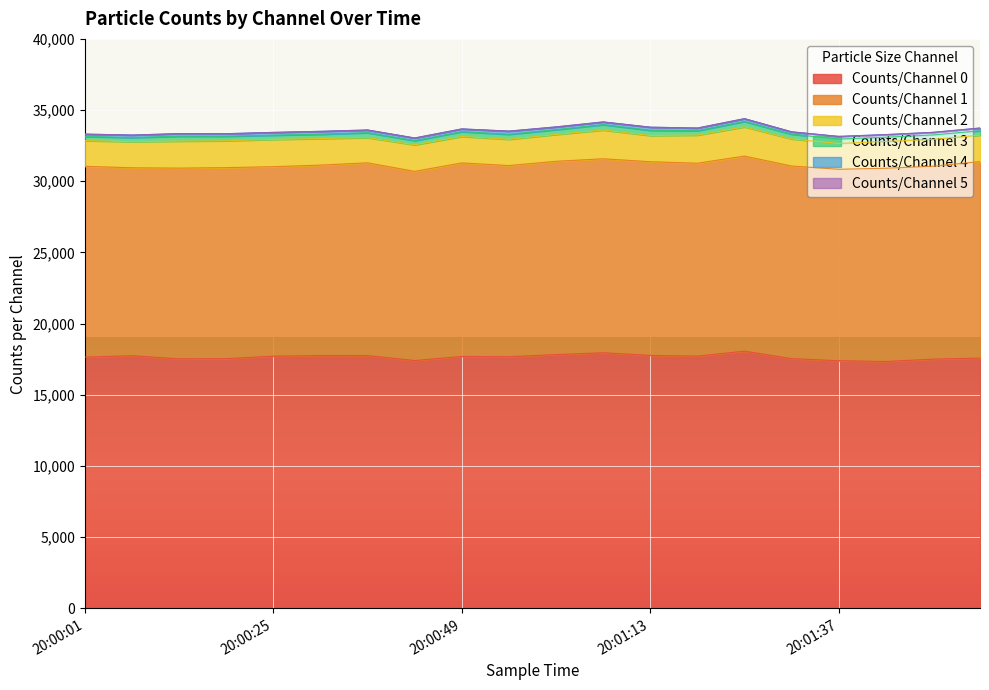

In Counts/Channel 2, how many points are higher than both neighbors (excluding endpoints)?

6